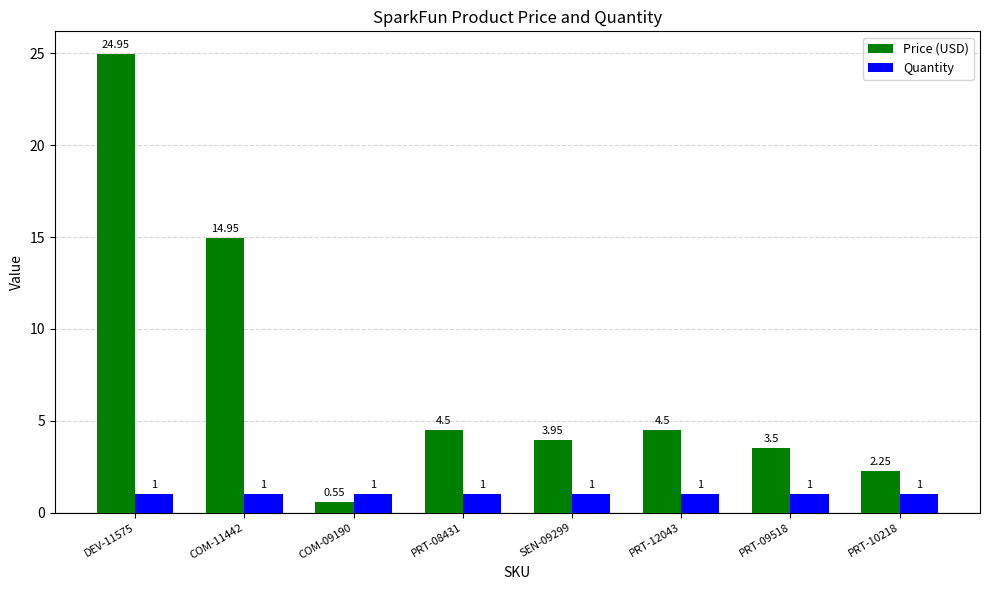

Which series has the widest spread of values?

Price (USD)